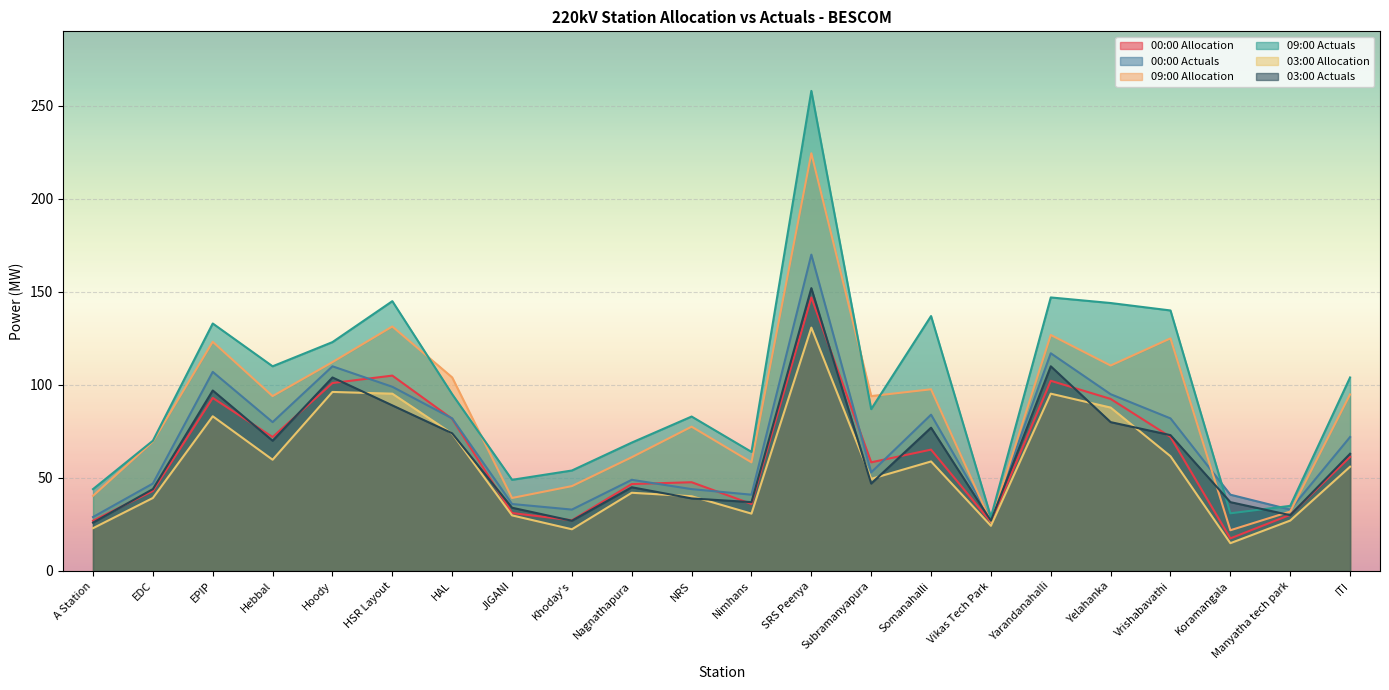

Which category has the highest value in the 03:00 Actuals series?

SRS Peenya